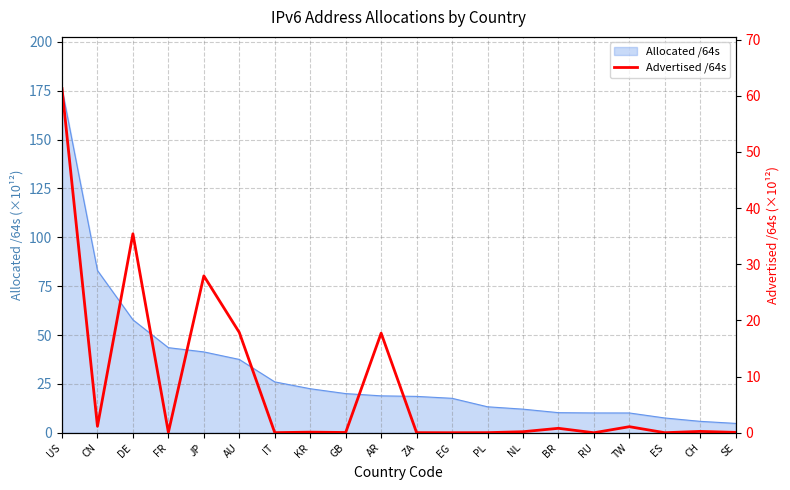

At which category does the chart reach its peak across all series?

US